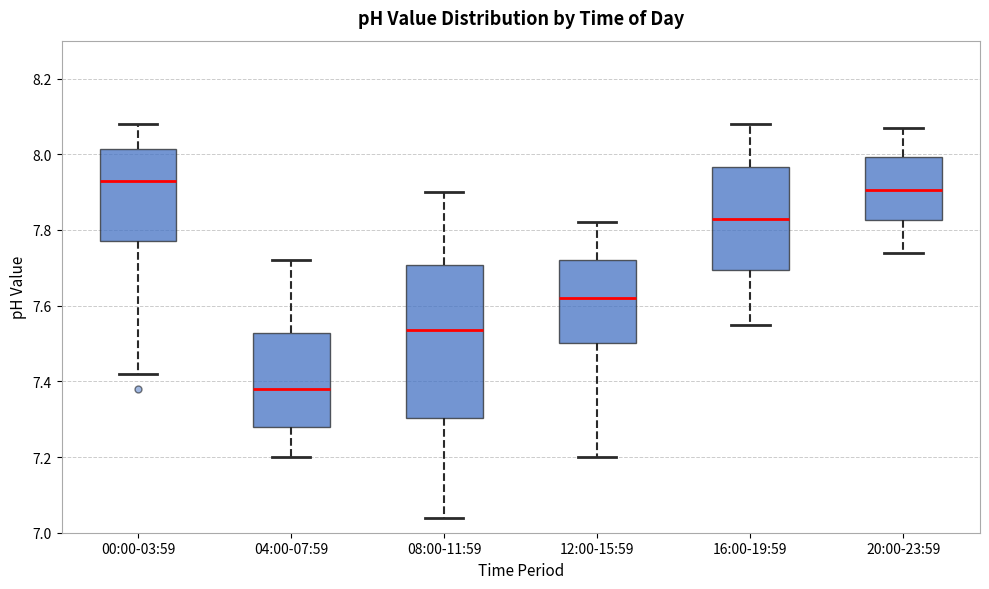

Which box has the lowest median line?

04:00-07:59